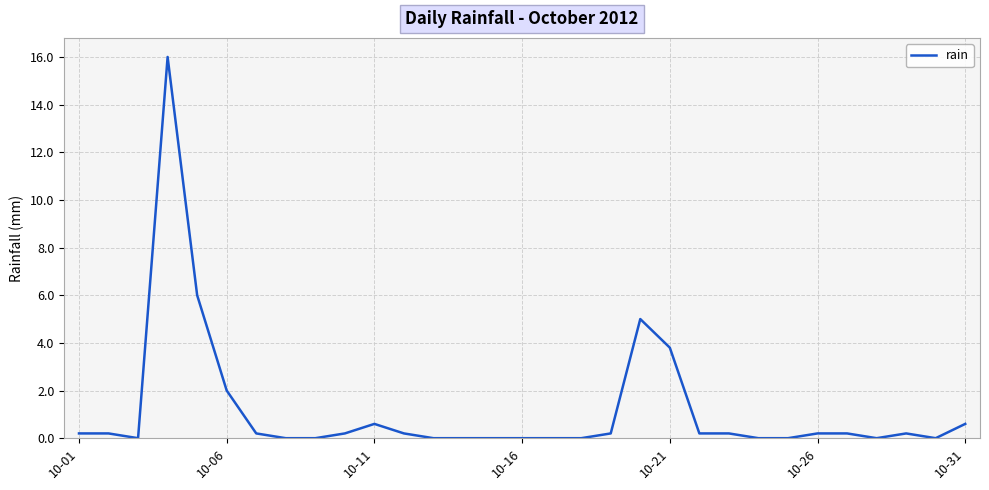

What is the difference between the maximum and minimum values?

16.0